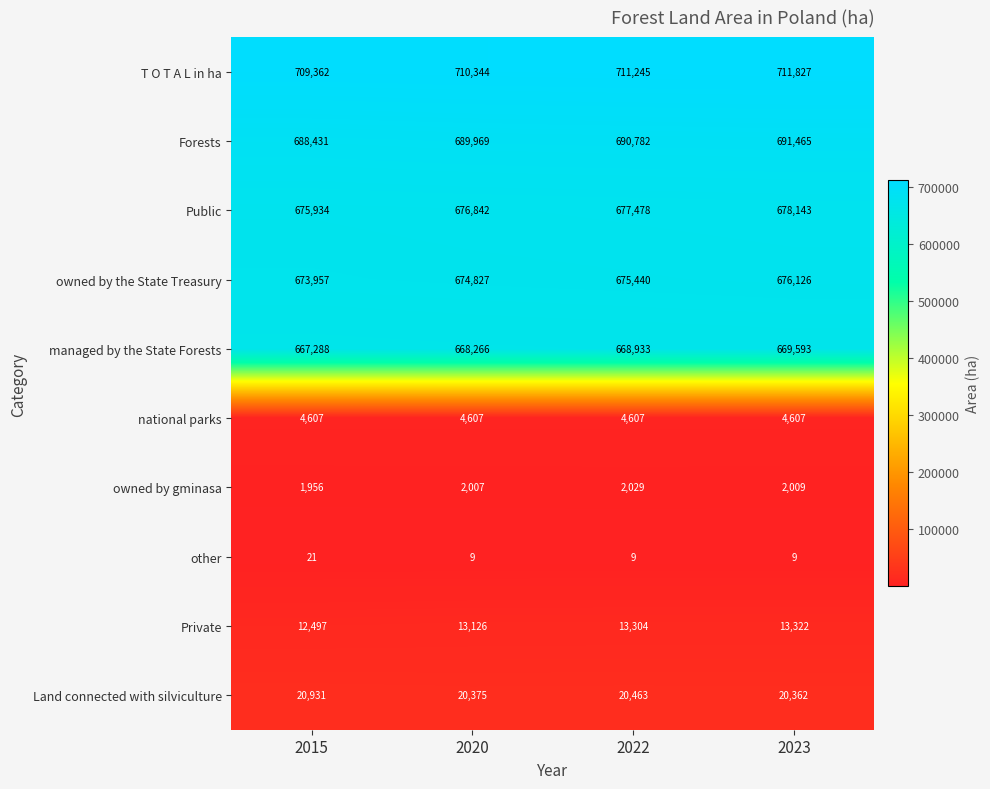

At which category is the sum across all series the highest?

2023